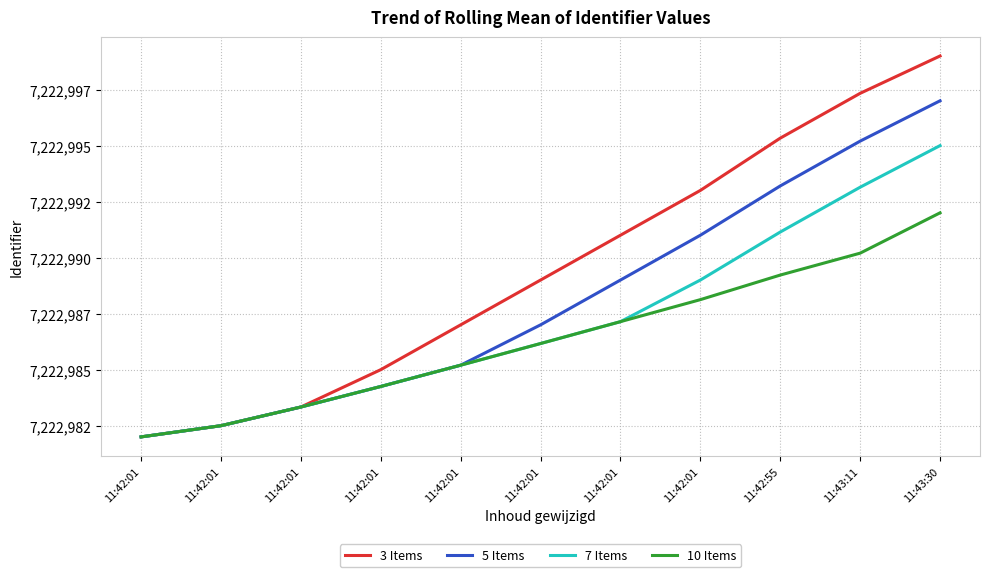

Does the chart display data point markers on the line(s)?

No